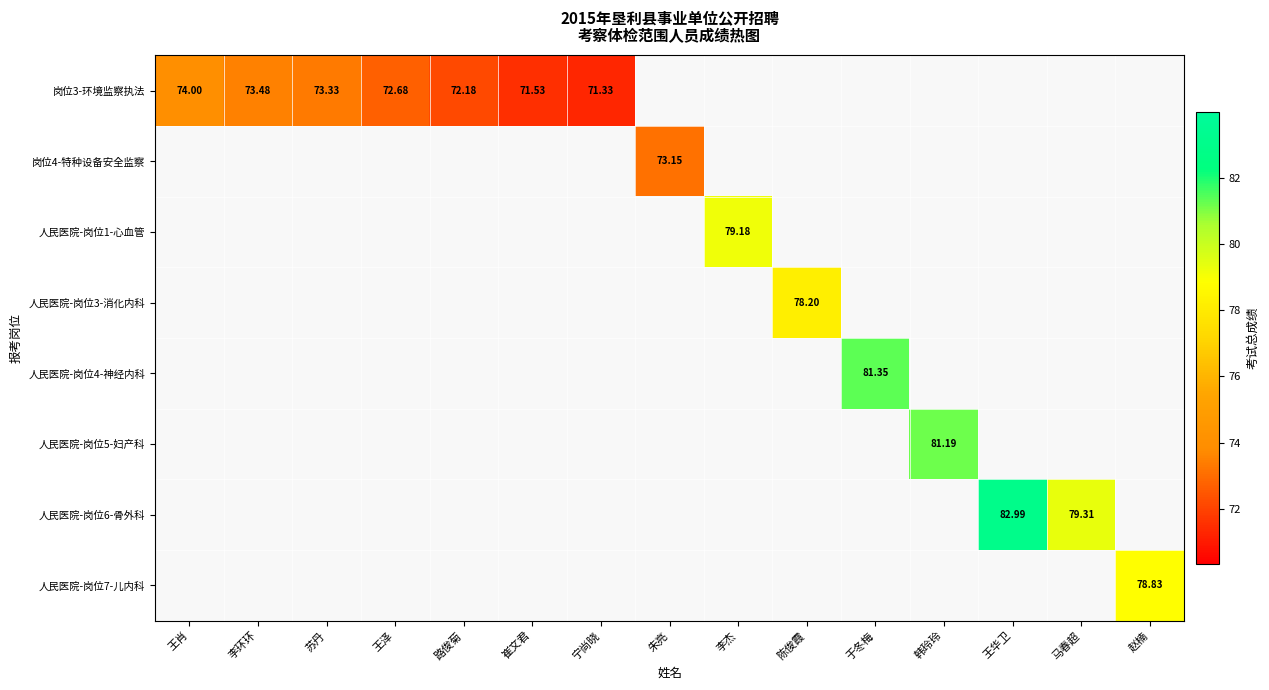

How many categories are shown in the chart?

15